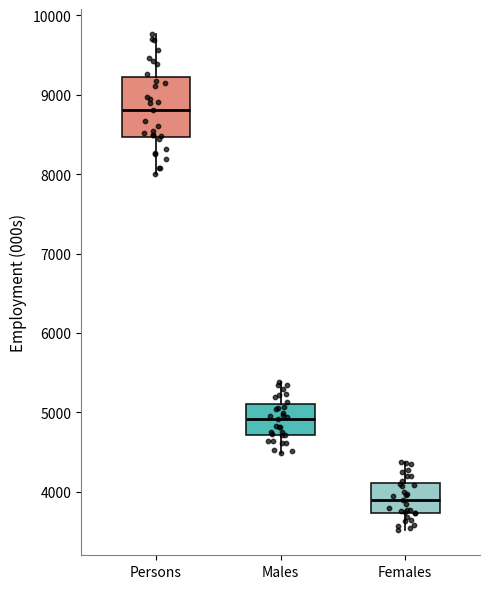

Comparing the boxes themselves (not the whiskers), which one is the tallest?

Persons